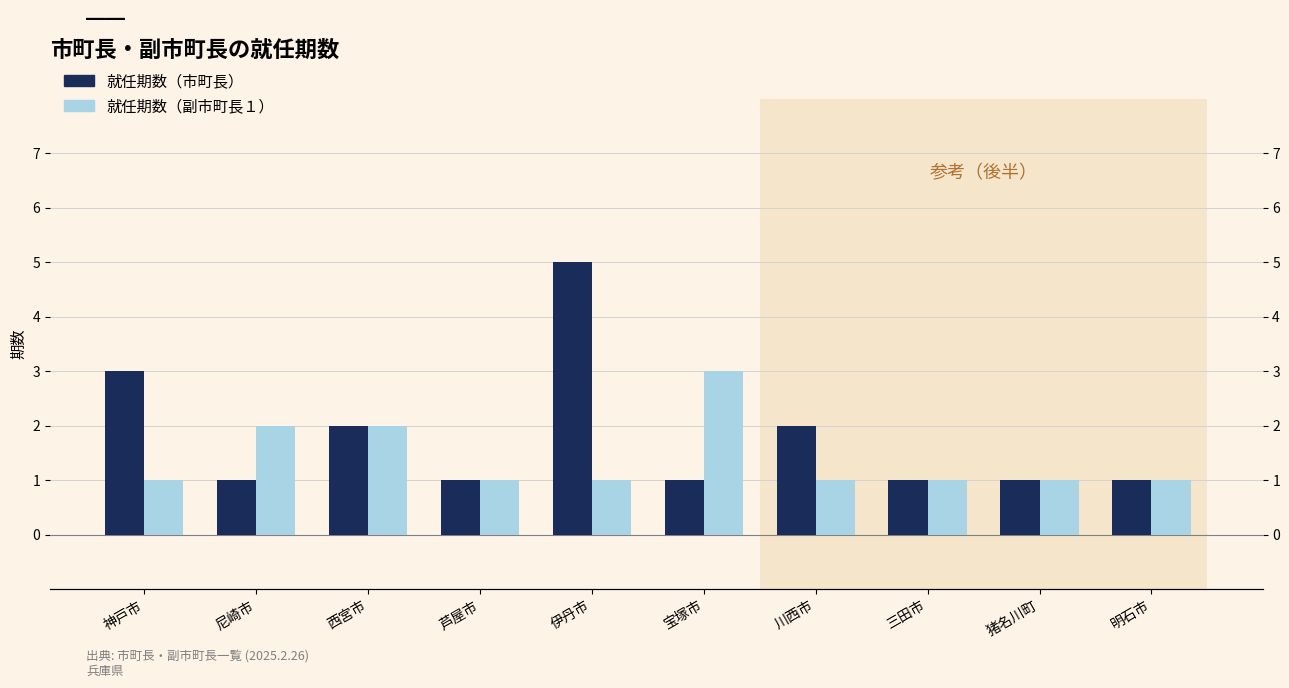

What is the average value of the 就任期数（副市町長１） series?

1